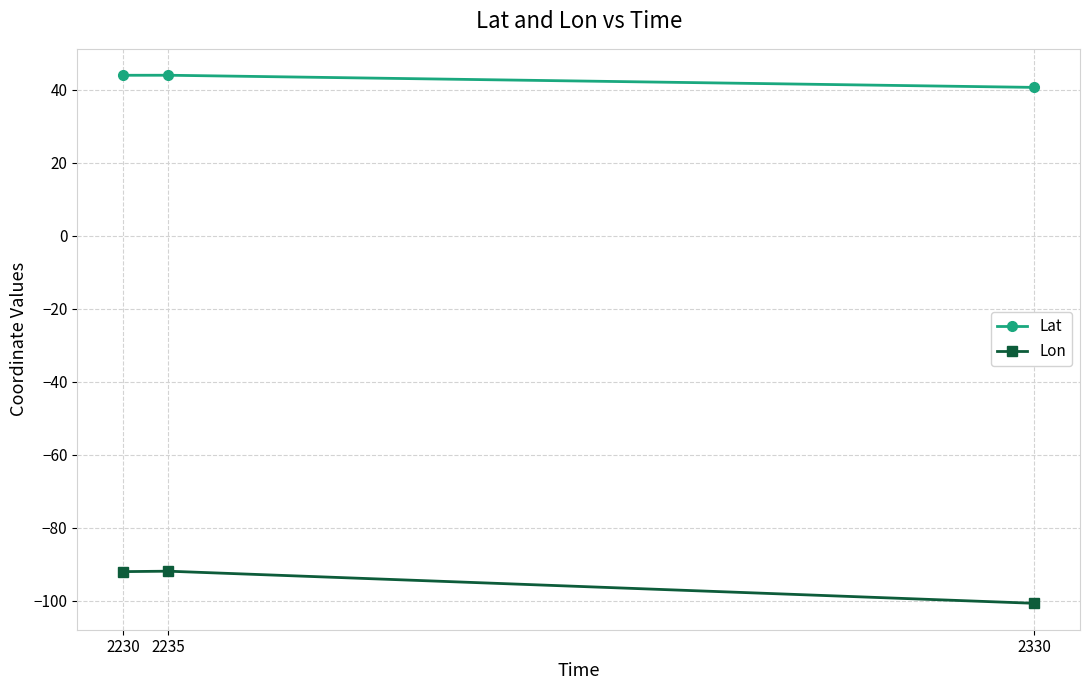

List the series in order of their overall mean, lowest first.

Lon, Lat